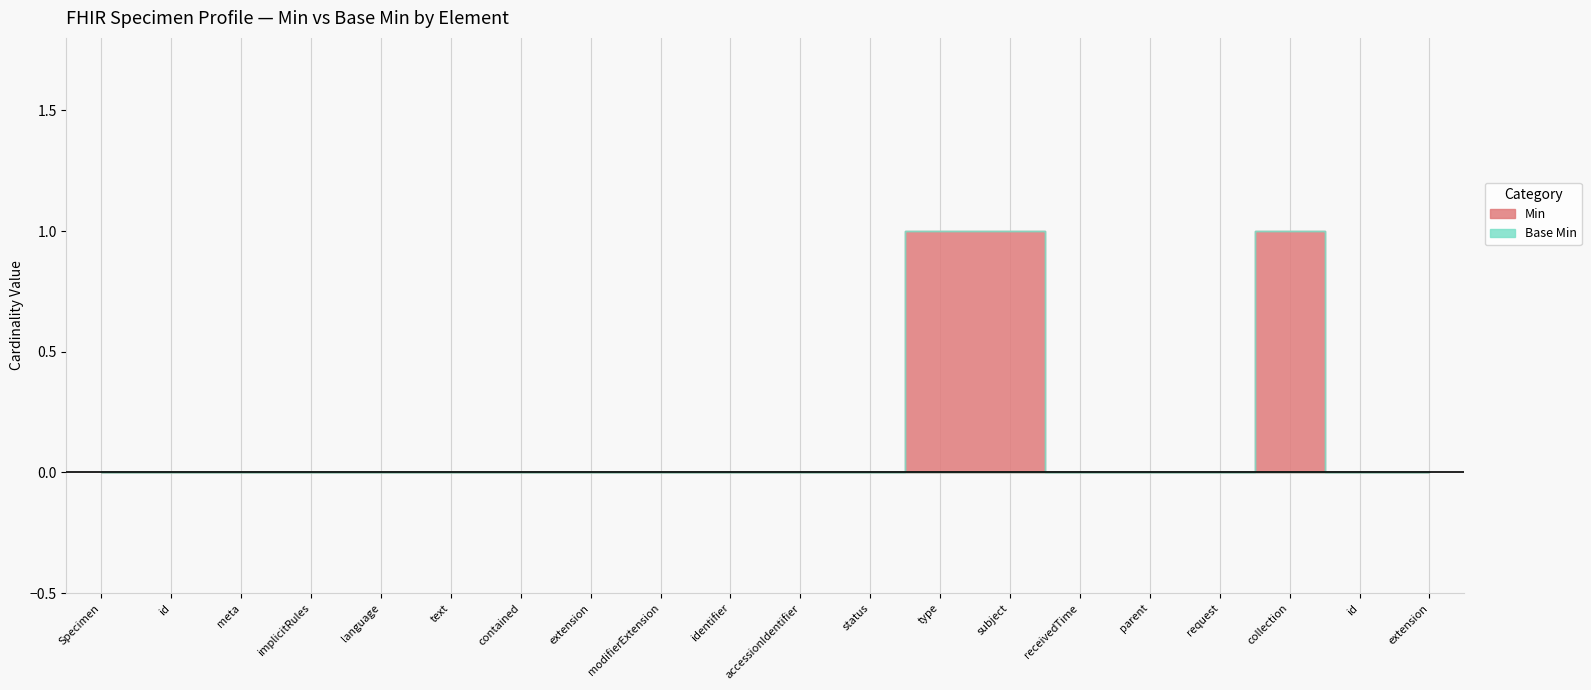

True or false: Min and Base Min intersect in this chart.

False